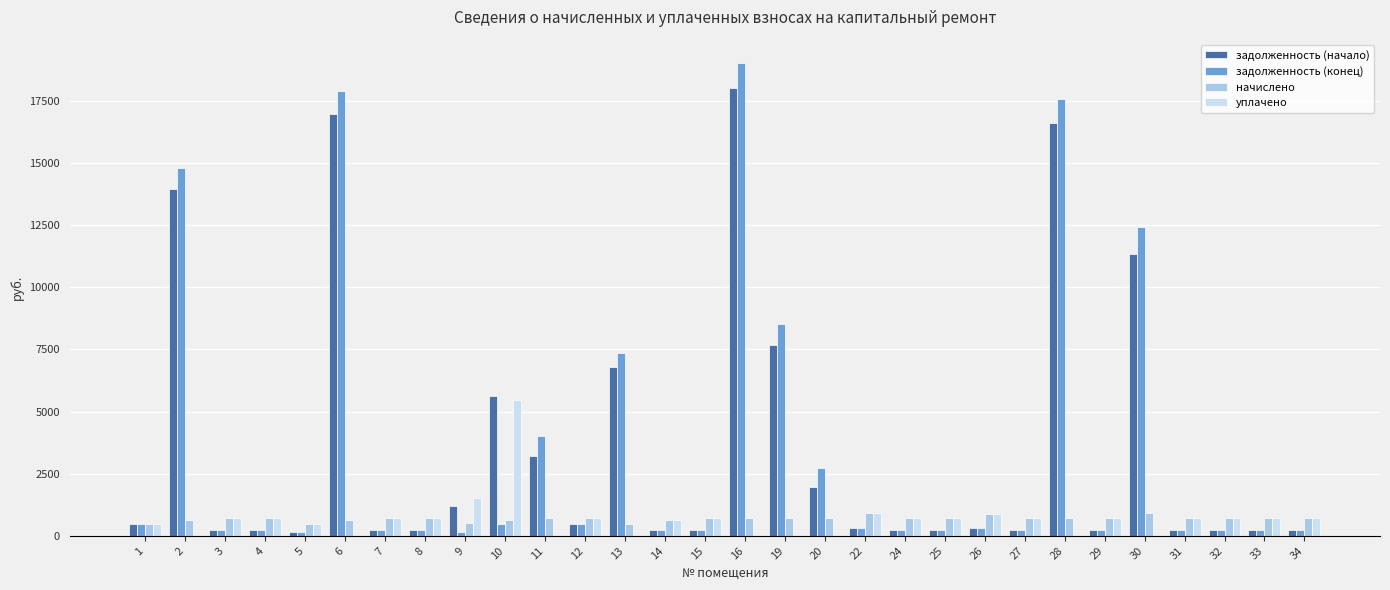

What is the sum of all задолженность (начало) values?

108432.2